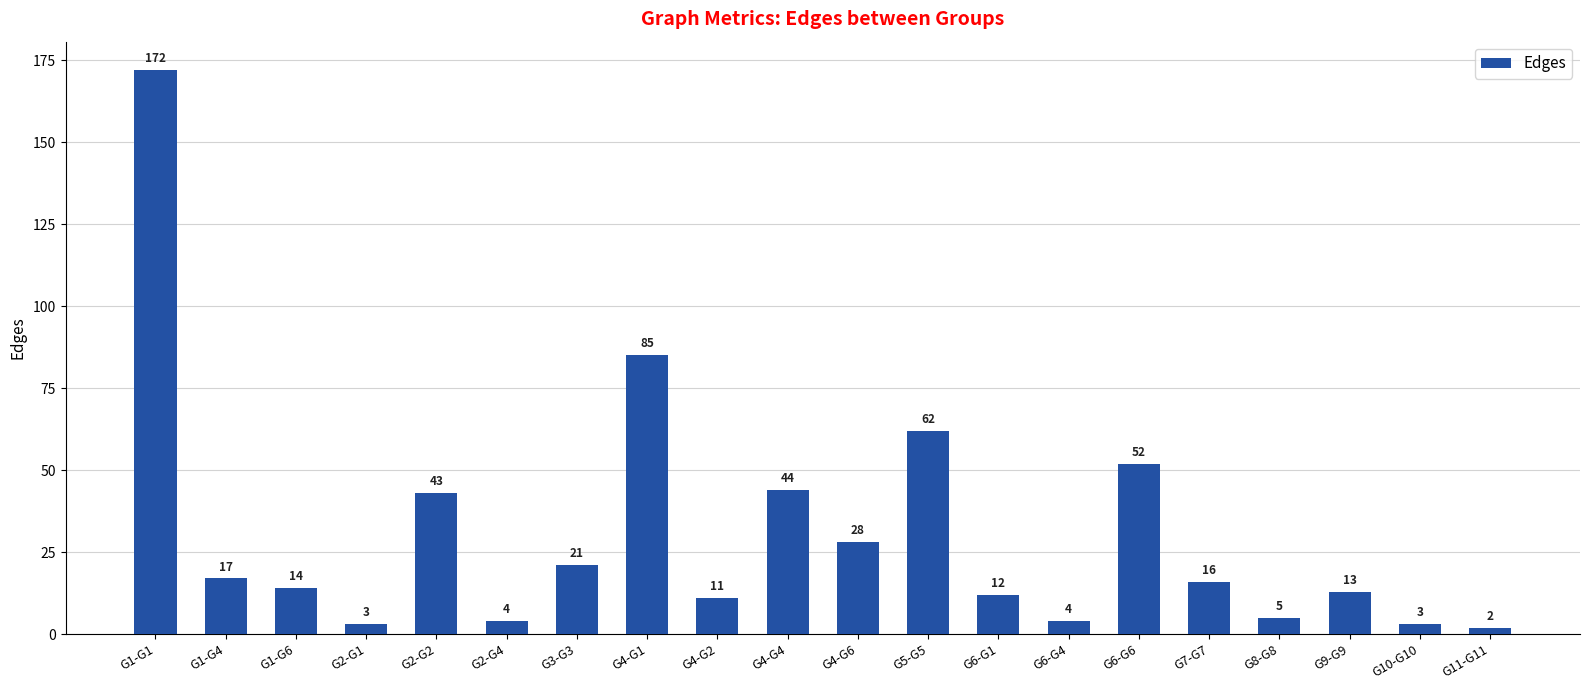

What position from the left is G4-G1?

8